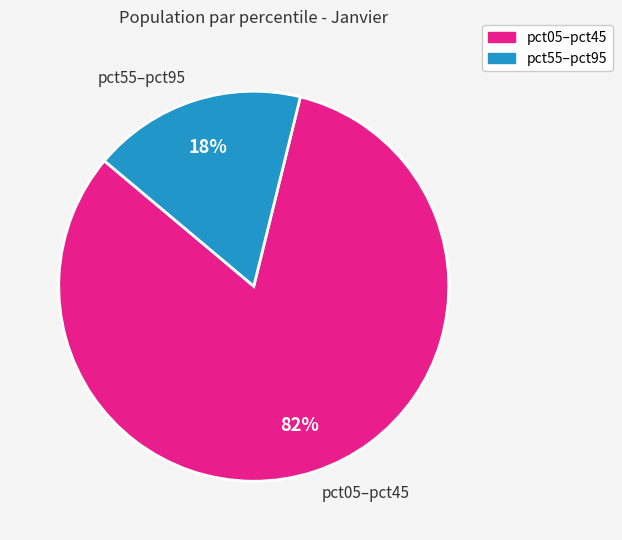

What percentage is the pct55–pct95 slice, to the nearest percent?

18%